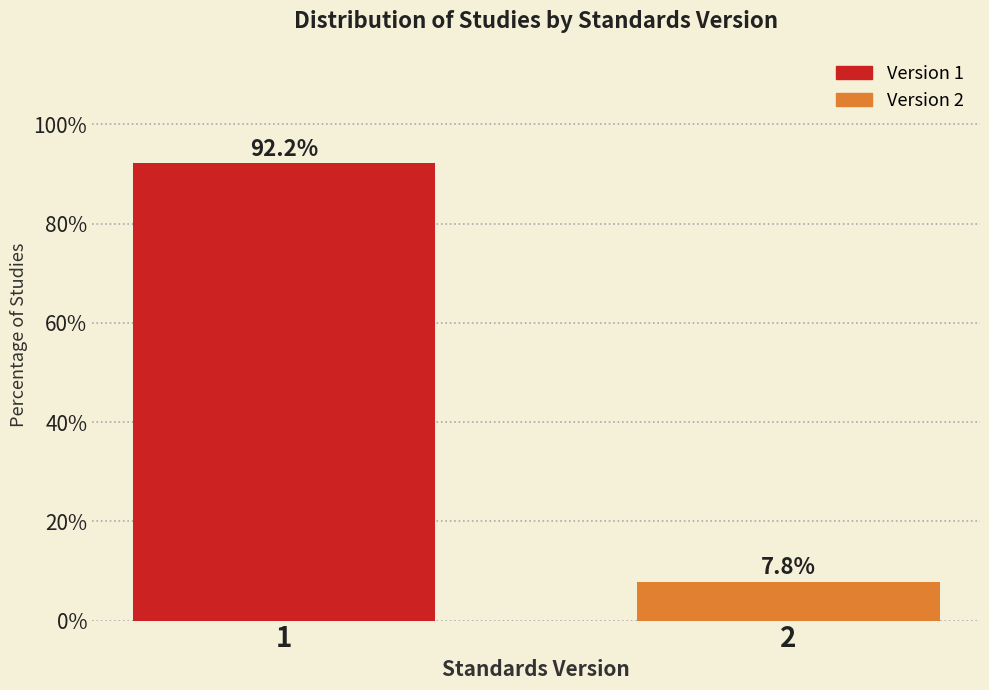

Reading right to left, extract all data points from this chart.

2=7.8	1=92.2